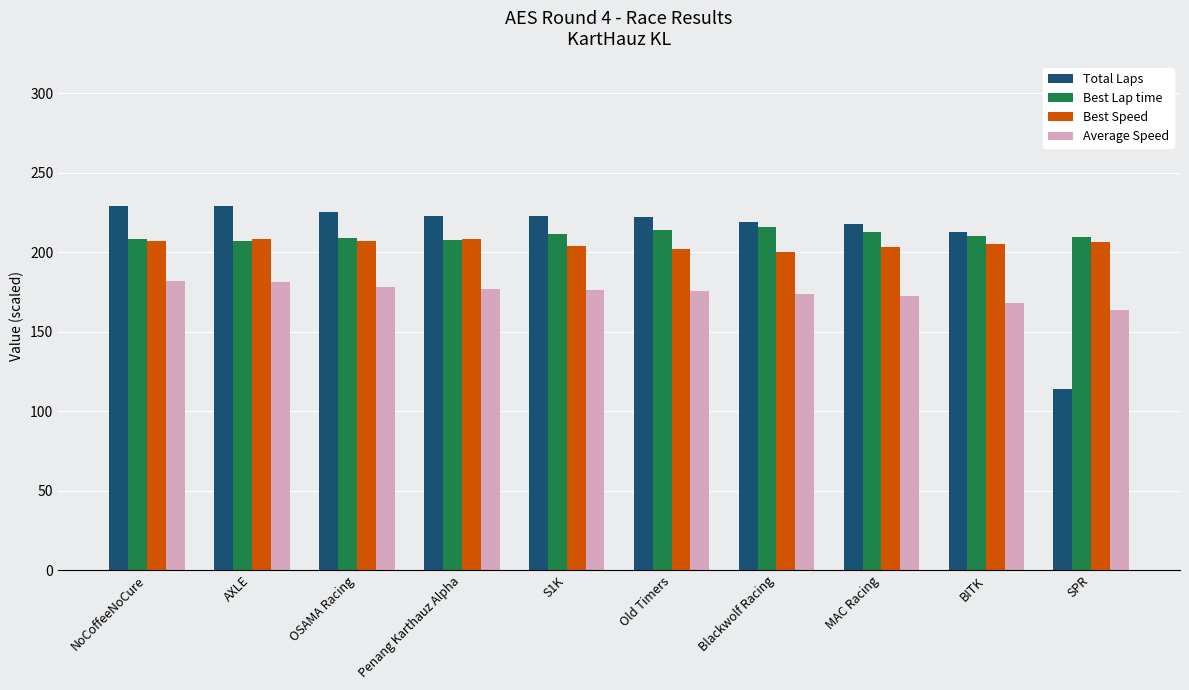

Is the value of Total Laps at MAC Racing greater than the value of Best Speed at S1K?

Yes